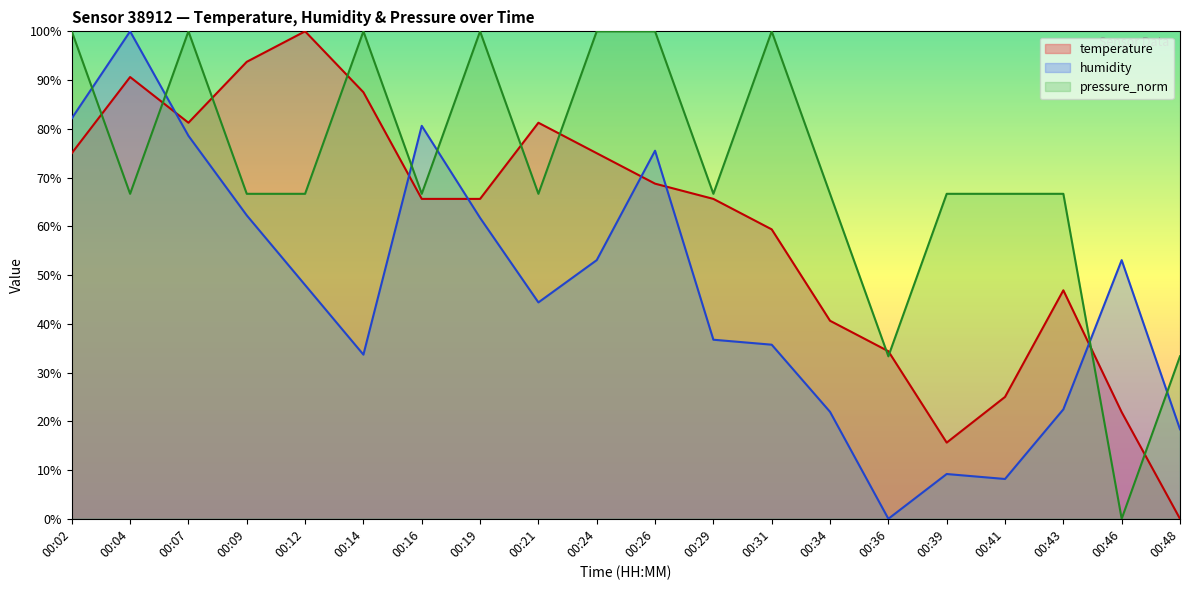

What is the sum of all temperature values?

1193.7